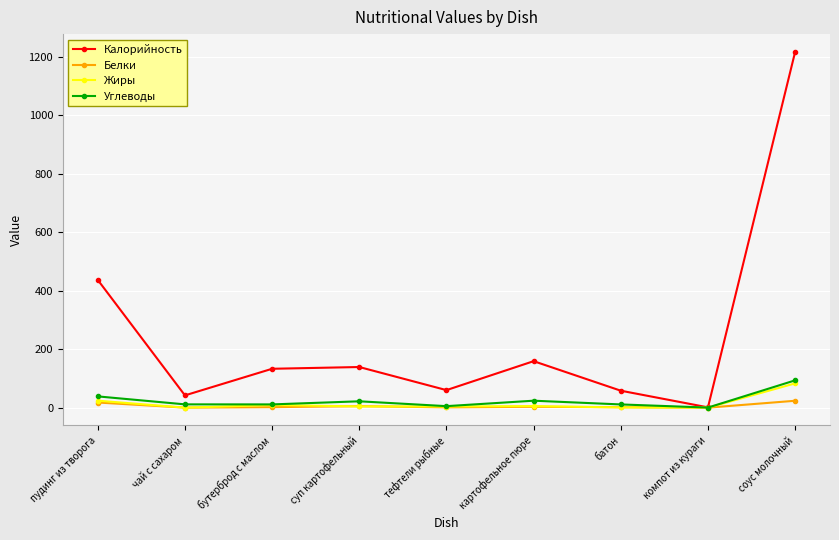

The value of Углеводы at батон is 11.0. True or false?

True